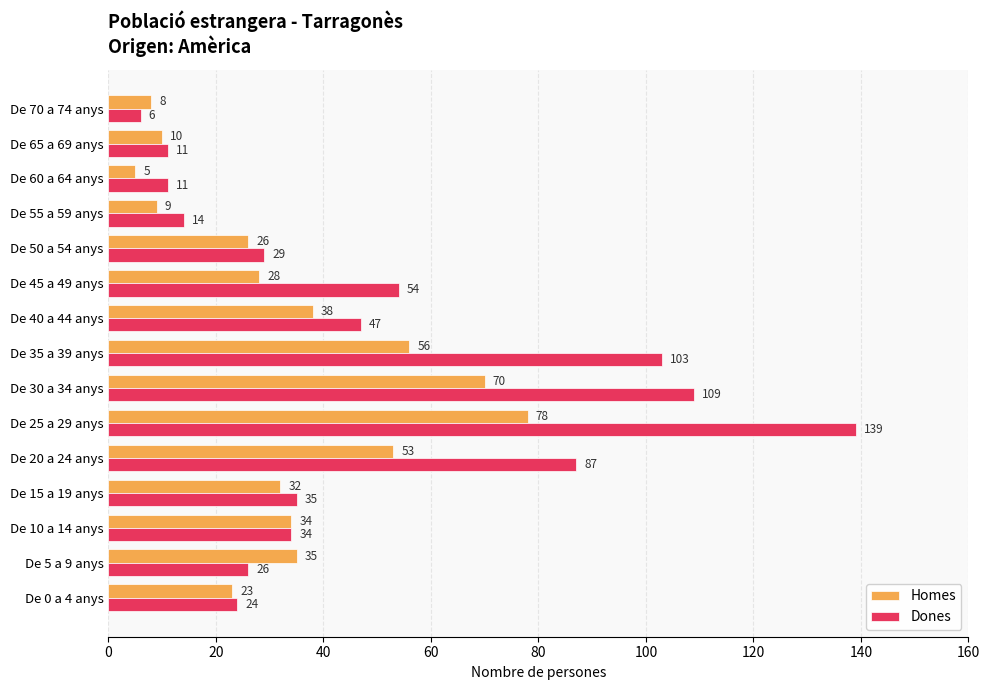

True or false: Dones has a value of 109 at De 30 a 34 anys.

True